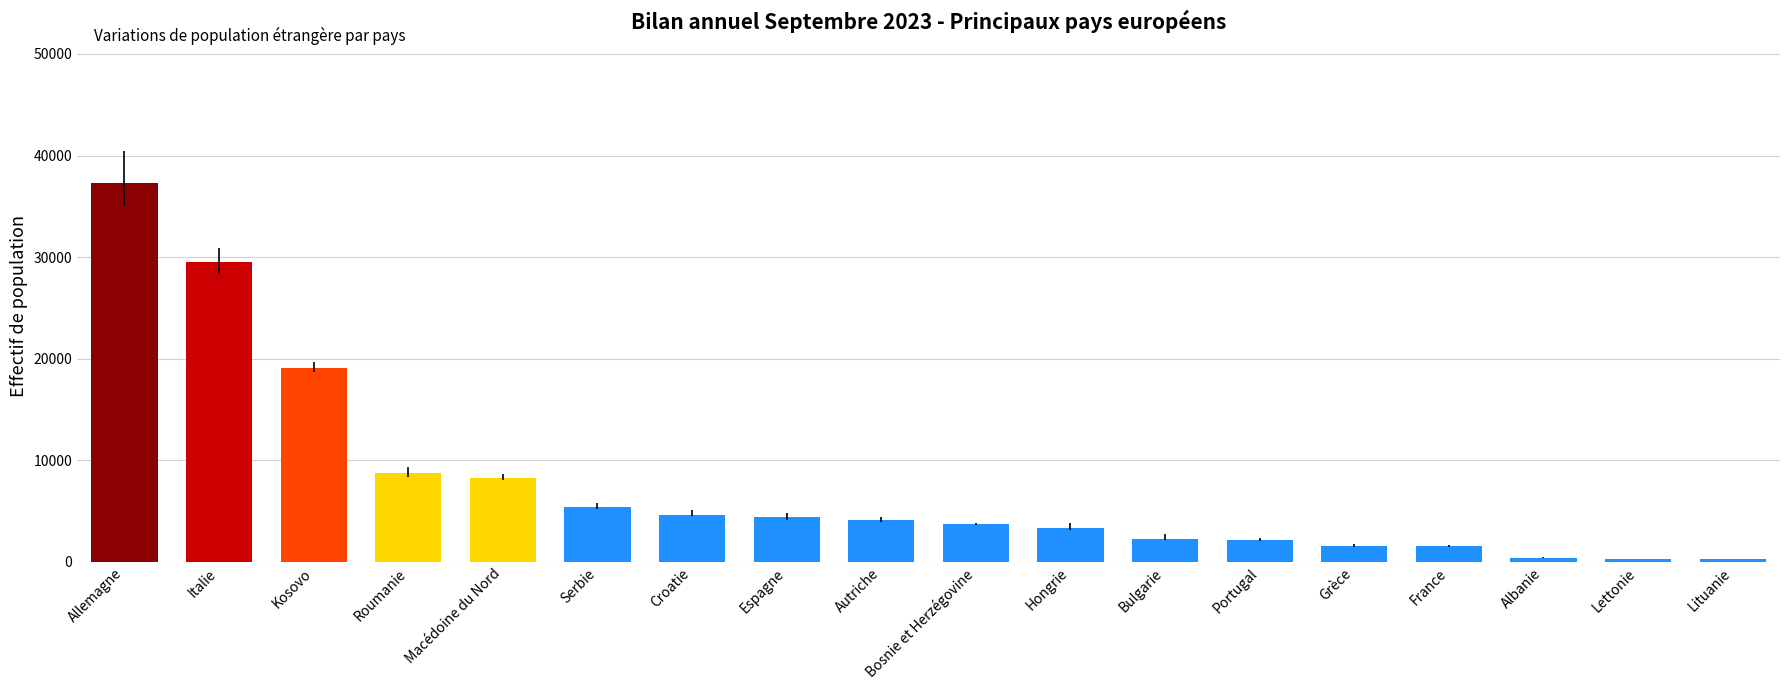

Which label corresponds to the largest value in the chart?

Allemagne